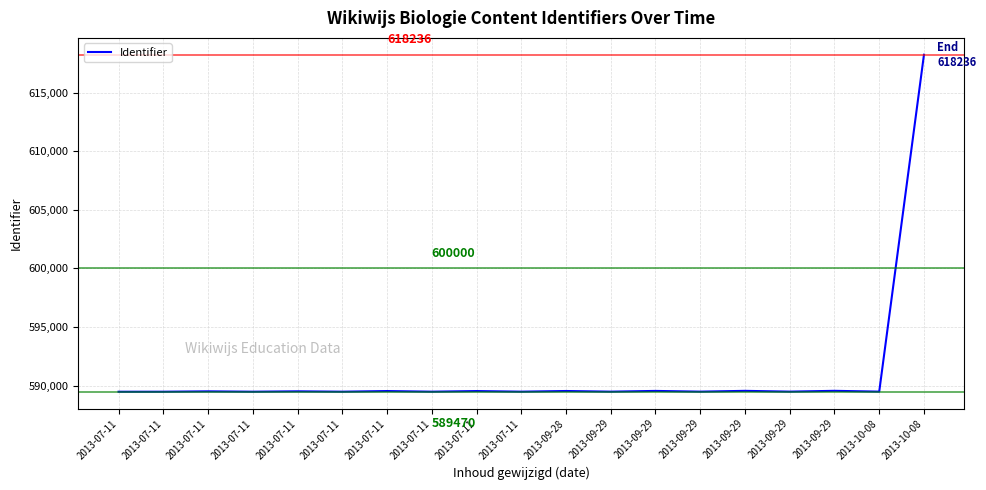

Which label corresponds to the largest value in the chart?

2013-10-08